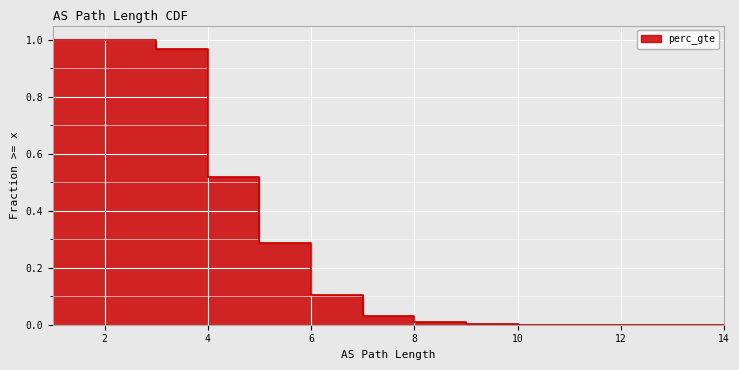

Does the chart display data point markers on the line(s)?

No